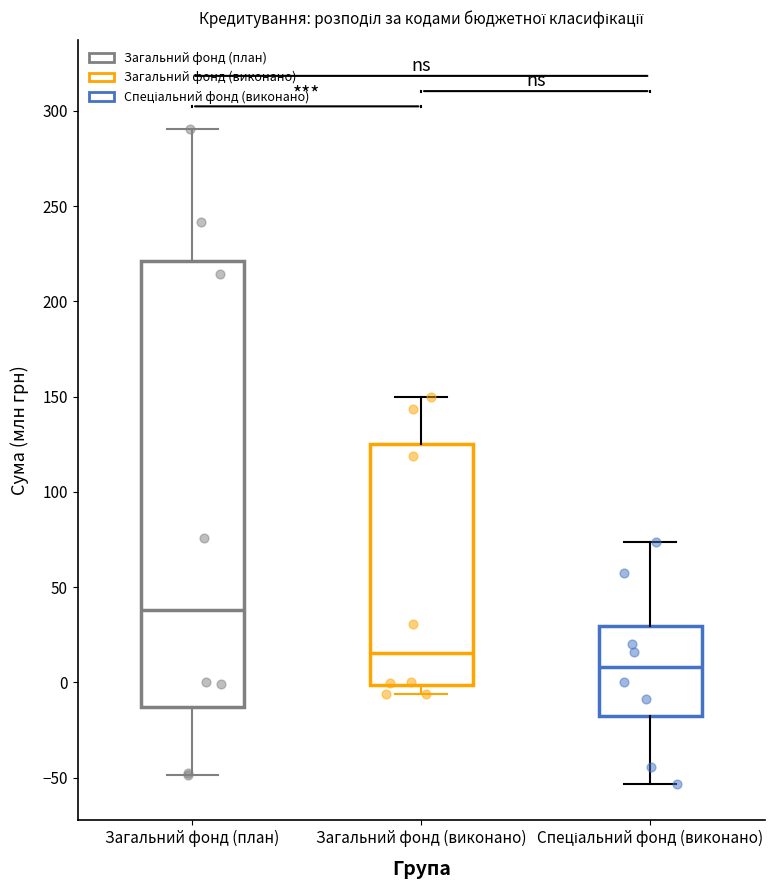

Which box's median line is the lowest?

Спеціальний фонд (виконано)